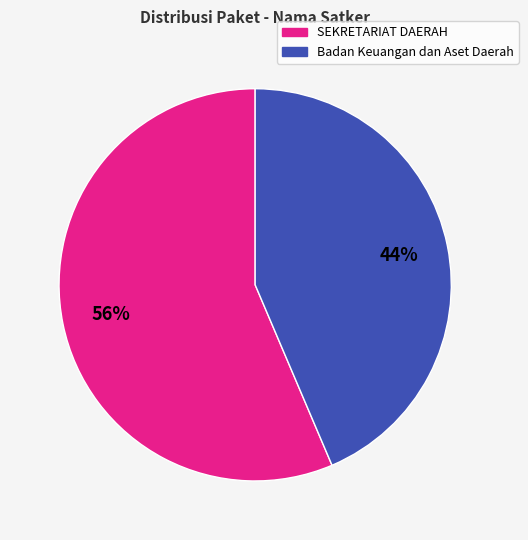

Is there a majority slice in this chart?

Yes